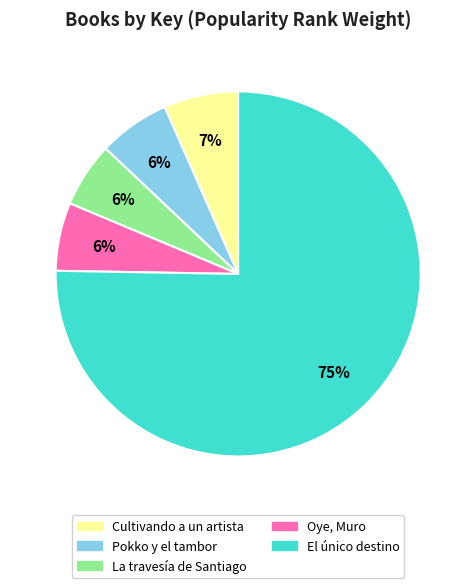

How many slices are in this pie chart?

5